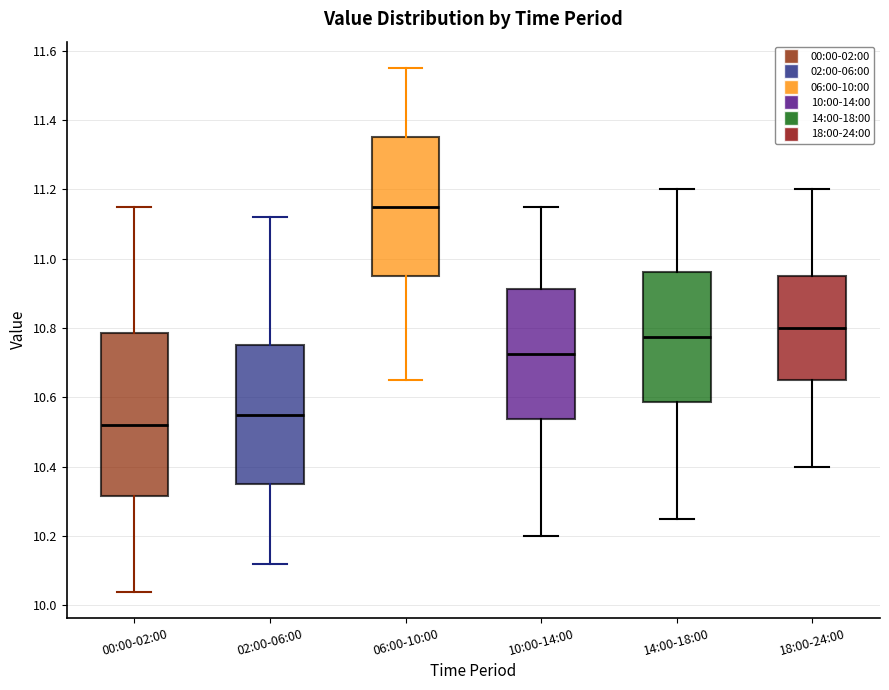

Which box is the tallest, from its lower edge to its upper edge?

00:00-02:00